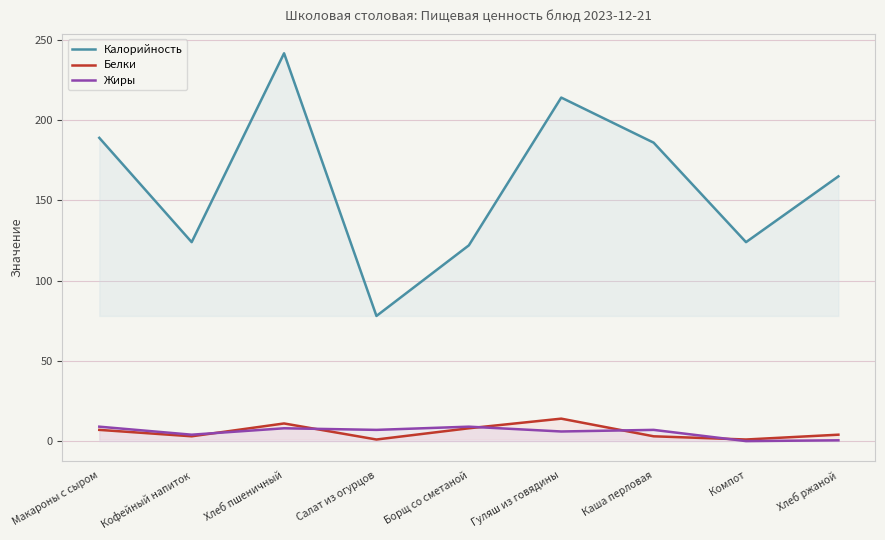

Which series has the widest spread of values?

Калорийность